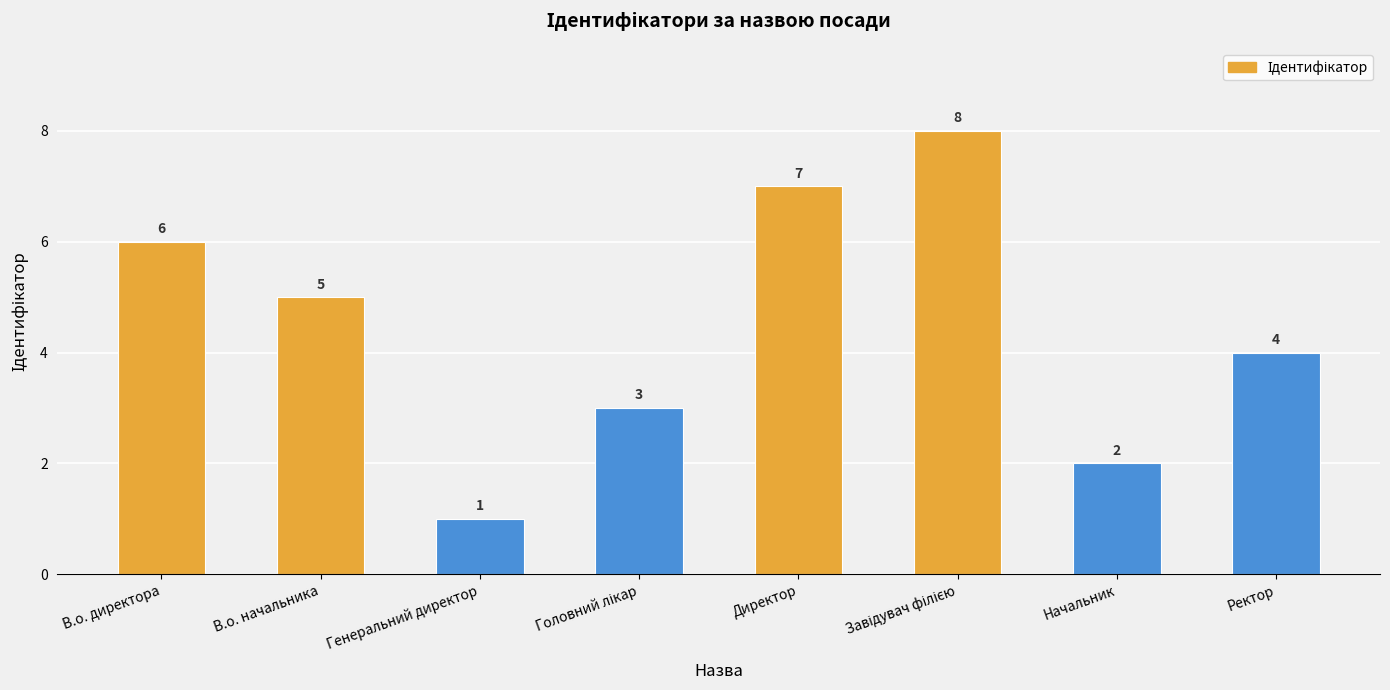

What is the change in value from В.о. директора to Директор?

+1